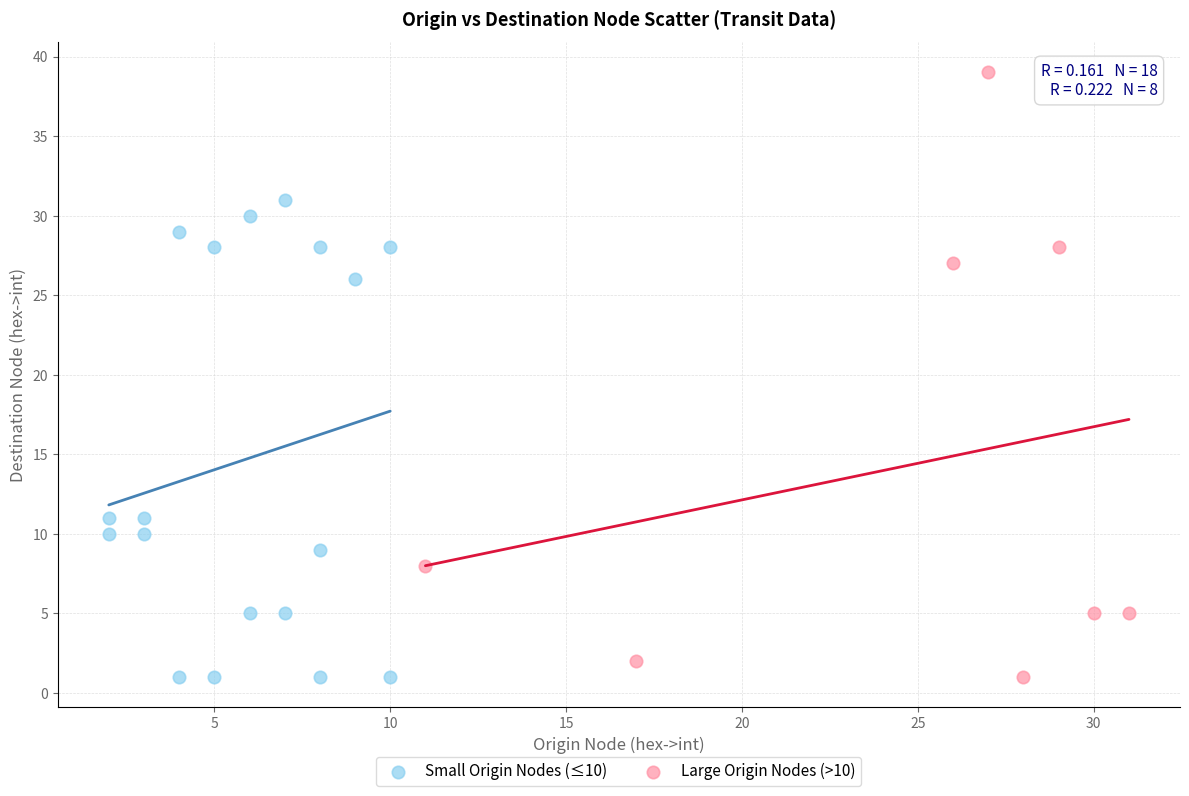

Which series reaches the maximum Y coordinate?

Large Origin Nodes (>10)